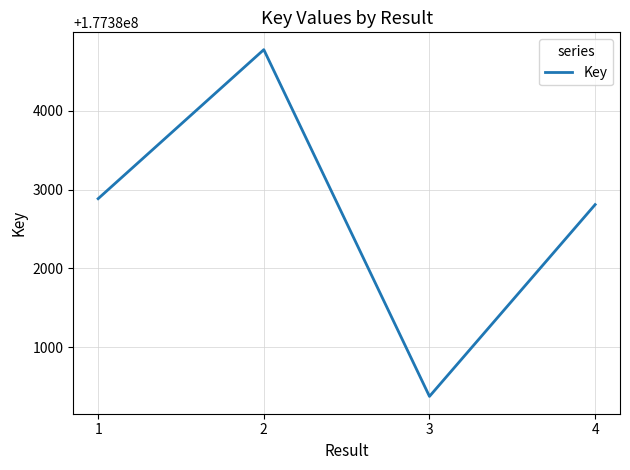

True or false: the data shows 177380374 at 3.

True